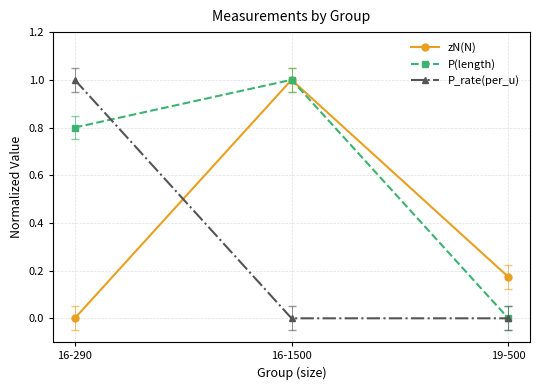

Does the chart display data point markers on the line(s)?

Yes